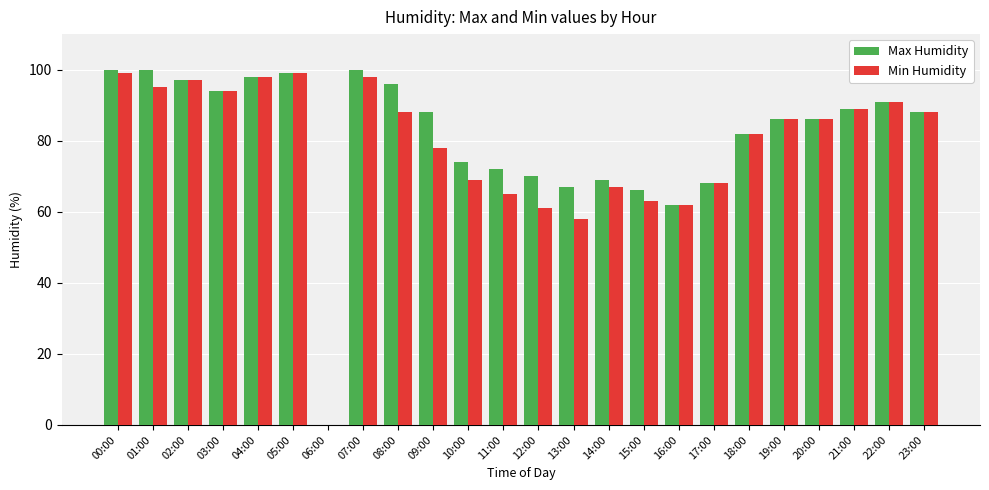

Reading right to left, list all the values displayed in this chart.

Max Humidity: 23:00=88	22:00=91	21:00=89	20:00=86	19:00=86	18:00=82	17:00=68	16:00=62	15:00=66	14:00=69	13:00=67	12:00=70	11:00=72	10:00=74	09:00=88	08:00=96	07:00=100	06:00=0	05:00=99	04:00=98	03:00=94	02:00=97	01:00=100	00:00=100
Min Humidity: 23:00=88	22:00=91	21:00=89	20:00=86	19:00=86	18:00=82	17:00=68	16:00=62	15:00=63	14:00=67	13:00=58	12:00=61	11:00=65	10:00=69	09:00=78	08:00=88	07:00=98	06:00=0	05:00=99	04:00=98	03:00=94	02:00=97	01:00=95	00:00=99